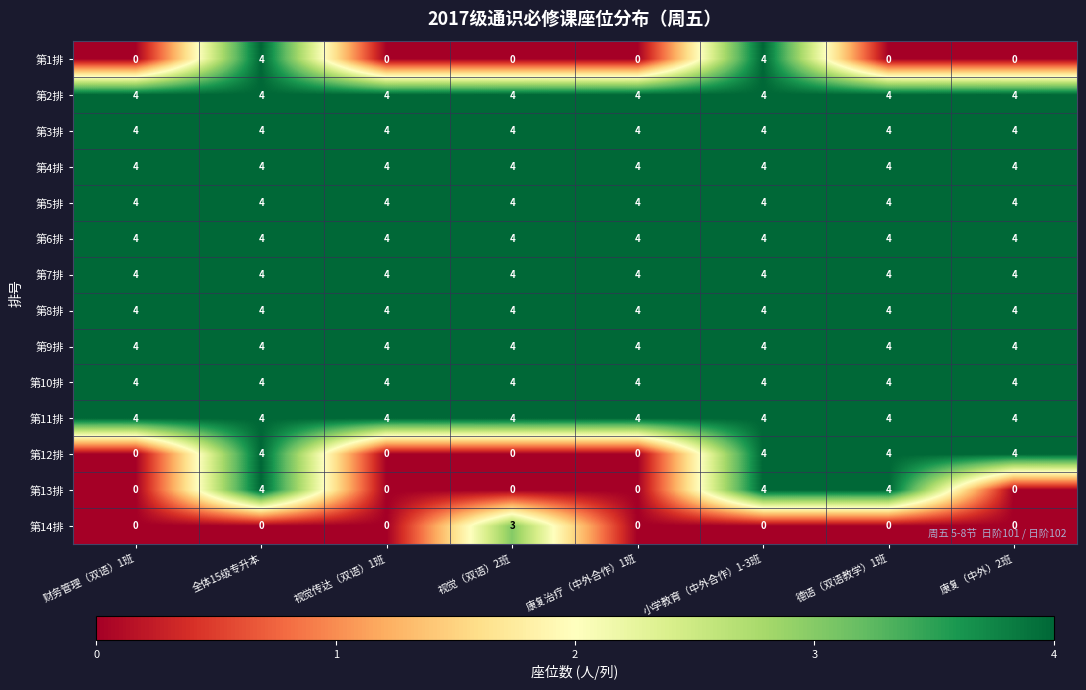

Between 全体15级专升本 and 德语（双语教学）1班, which series saw the biggest shift?

第1排